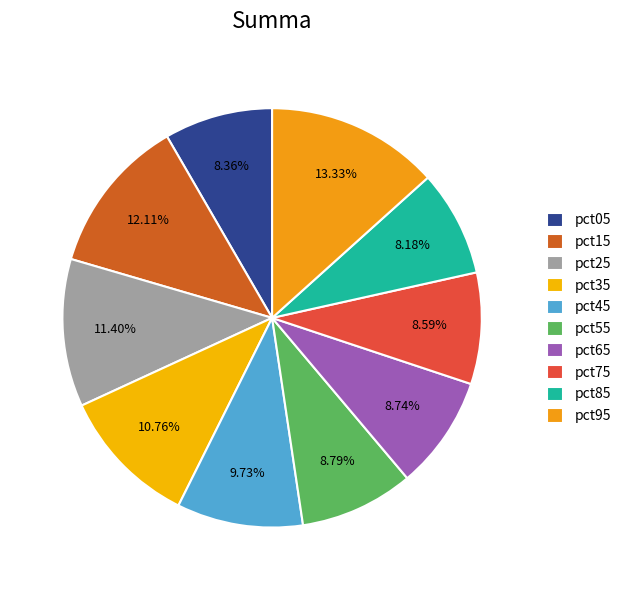

Combined, do pct25 and pct05 account for over 50%?

No